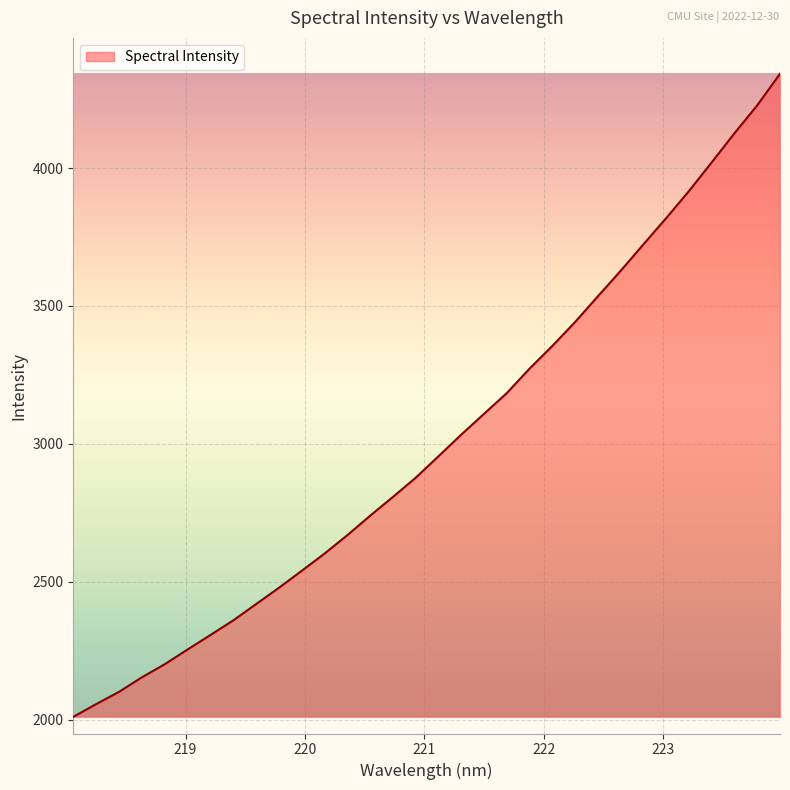

How many lines are shown in the chart?

1